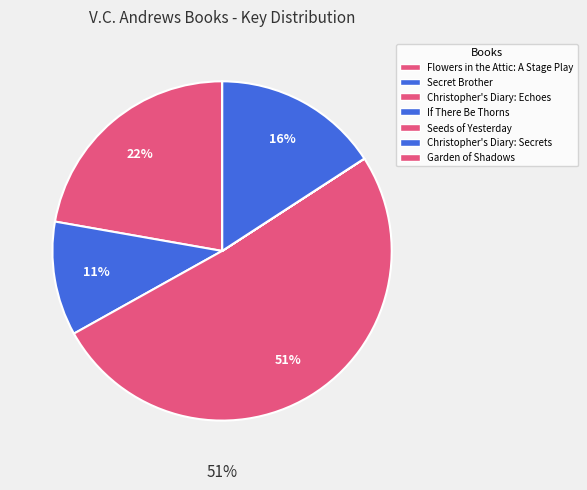

Which category accounts for the majority?

Christopher's Diary: Echoes of Dollanganger